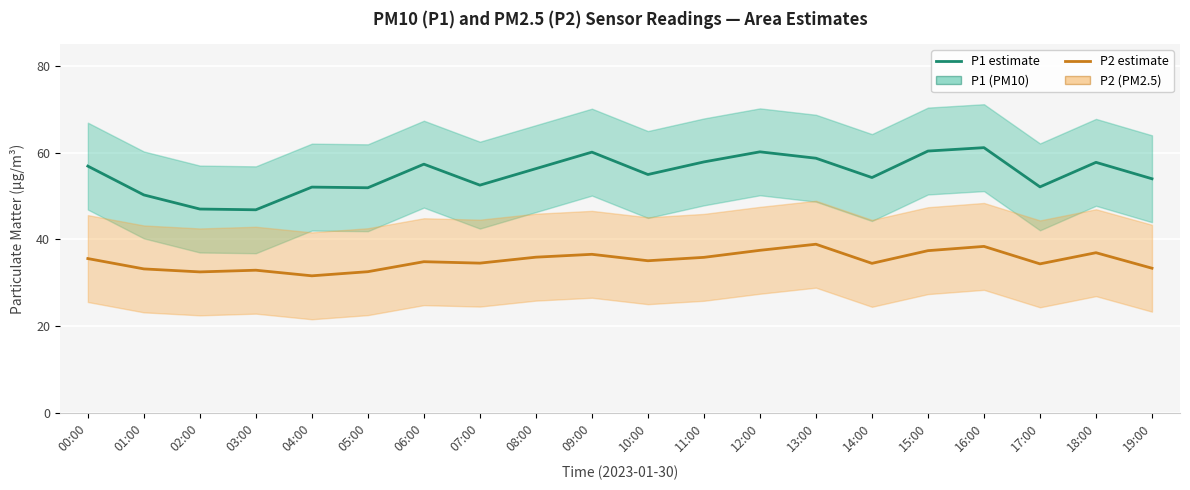

Where does the P2 (PM2.5) series first go above 35?

00:00